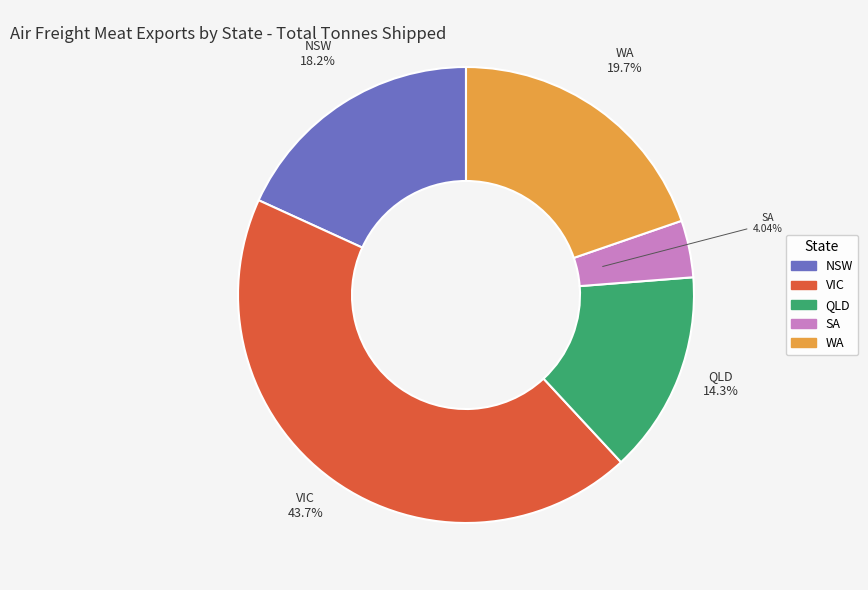

Between QLD and SA, which is larger?

QLD